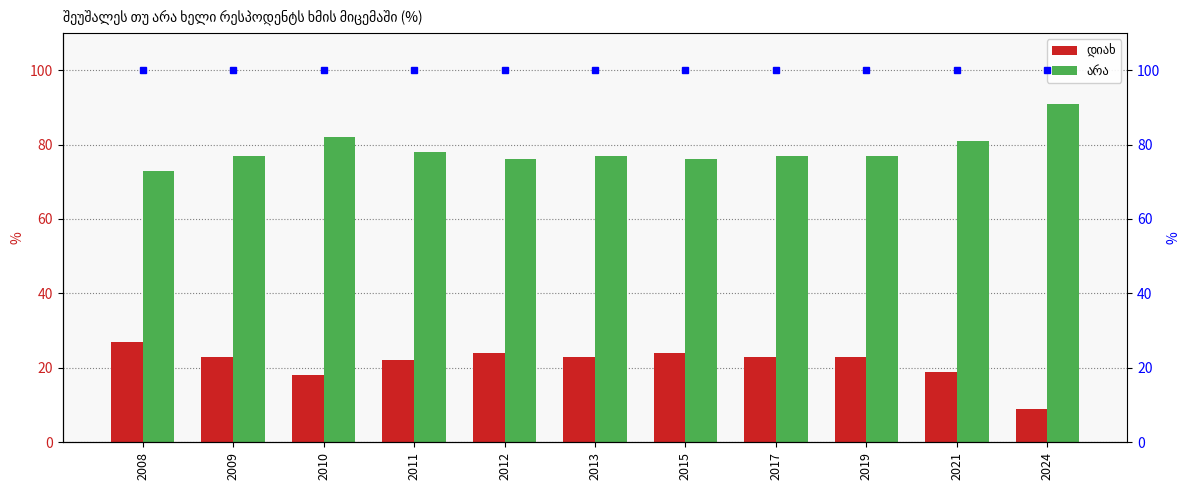

What is the average value of the არა series?

79